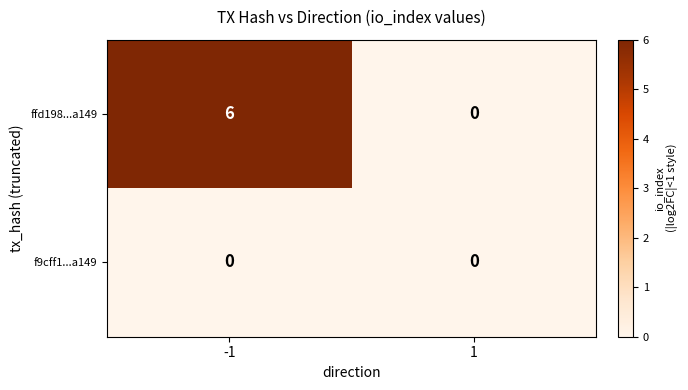

Is it true that ffd198...a149 equals 3 at 1?

False